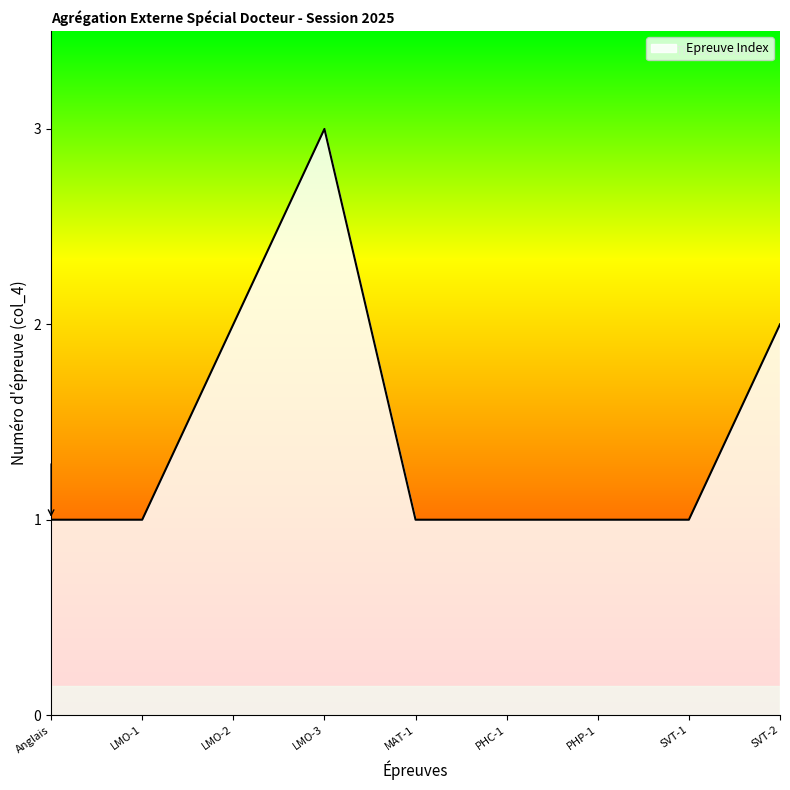

Reading right to left, extract all data points from this chart.

SVT-2=2	SVT-1=1	PHP-1=1	PHC-1=1	MAT-1=1	LMO-3=3	LMO-2=2	LMO-1=1	Anglais=1